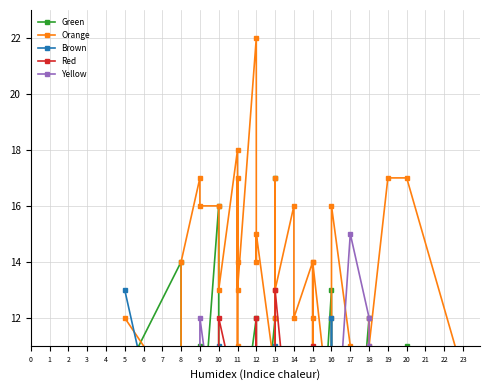

Between 11 and 13, which series saw the biggest shift?

Green